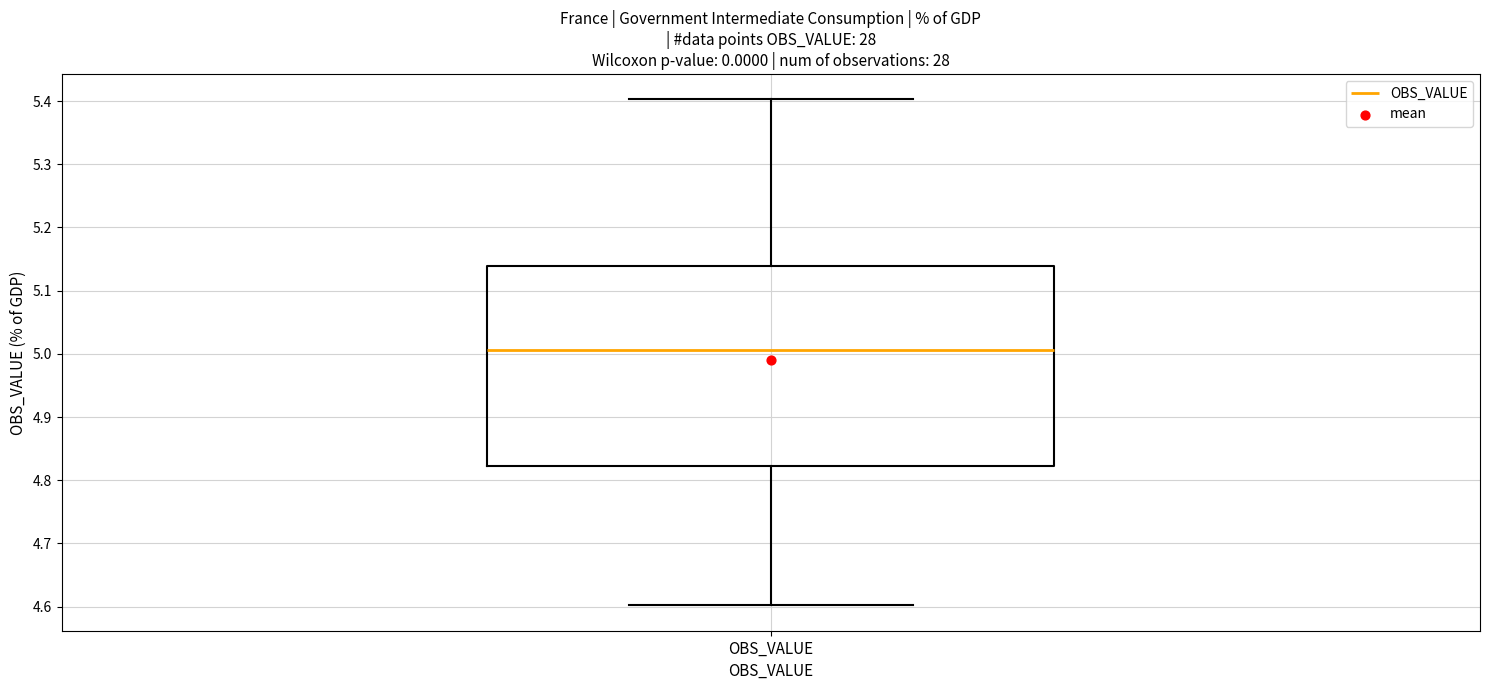

Where does the median line of the box for OBS_VALUE sit on the y-axis? The values are not printed on the chart, so give them approximately, as read against the axis.

5.01